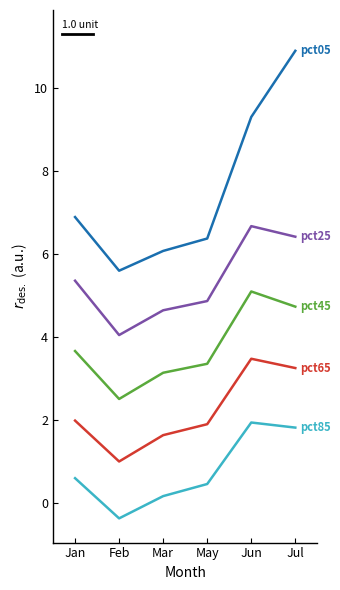

What is the difference between the highest and lowest values at Jul?

9.1